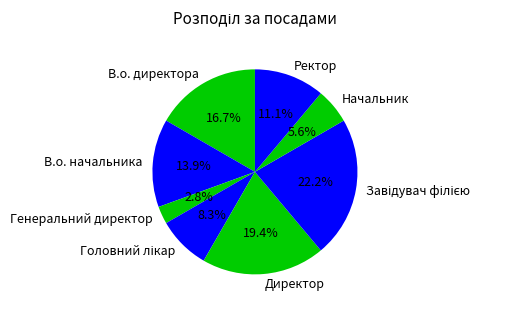

Does Генеральний директор represent more than half of the total?

No